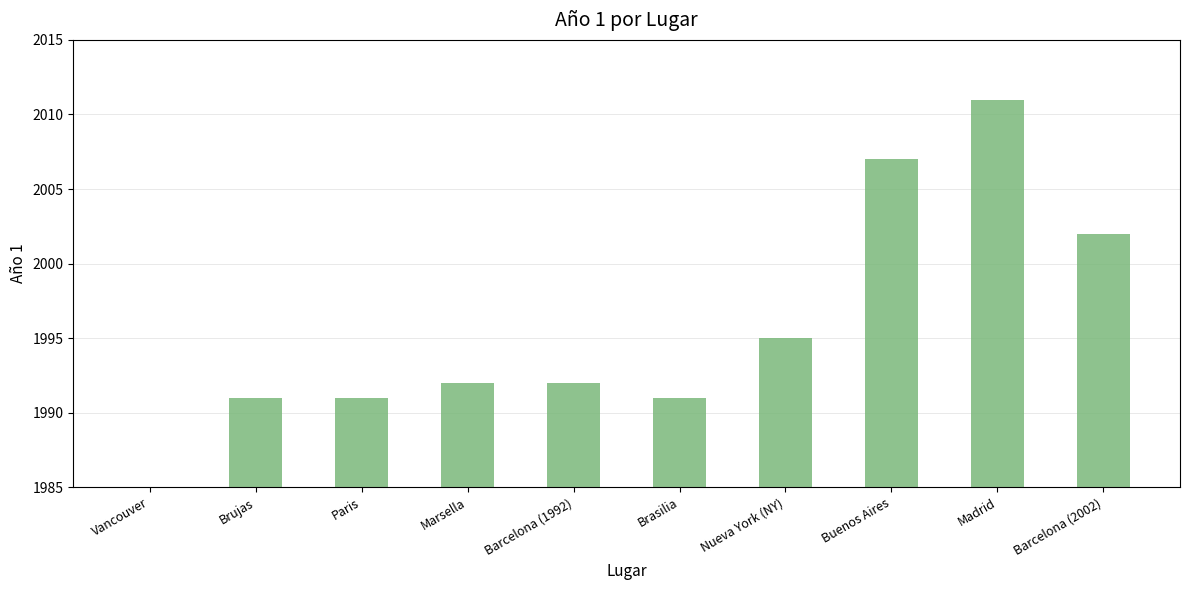

What is the difference between the values at Brujas and Buenos Aires?

16